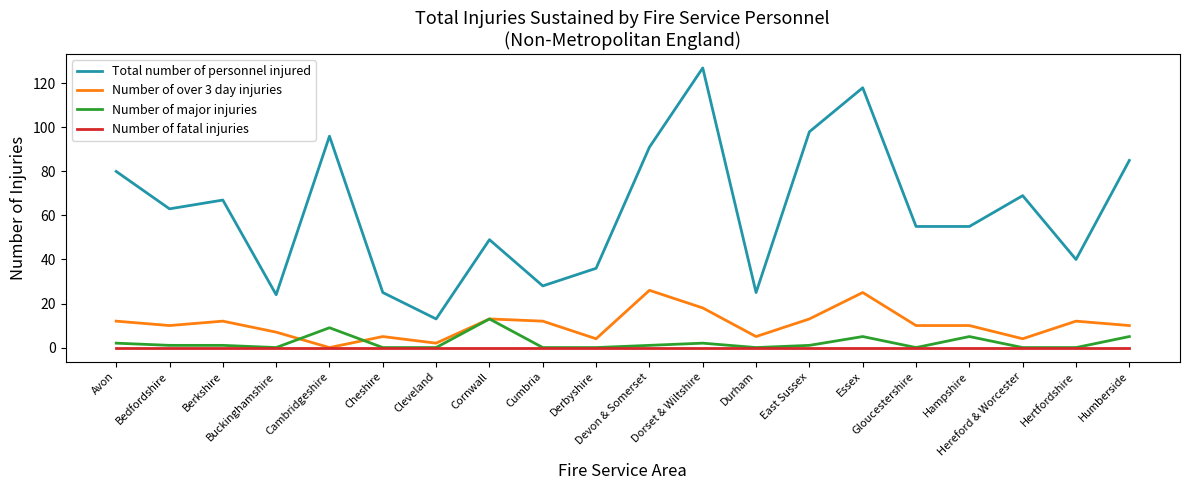

List the series in order of their peak value, highest first.

Total number of personnel injured, Number of over 3 day injuries, Number of major injuries, Number of fatal injuries